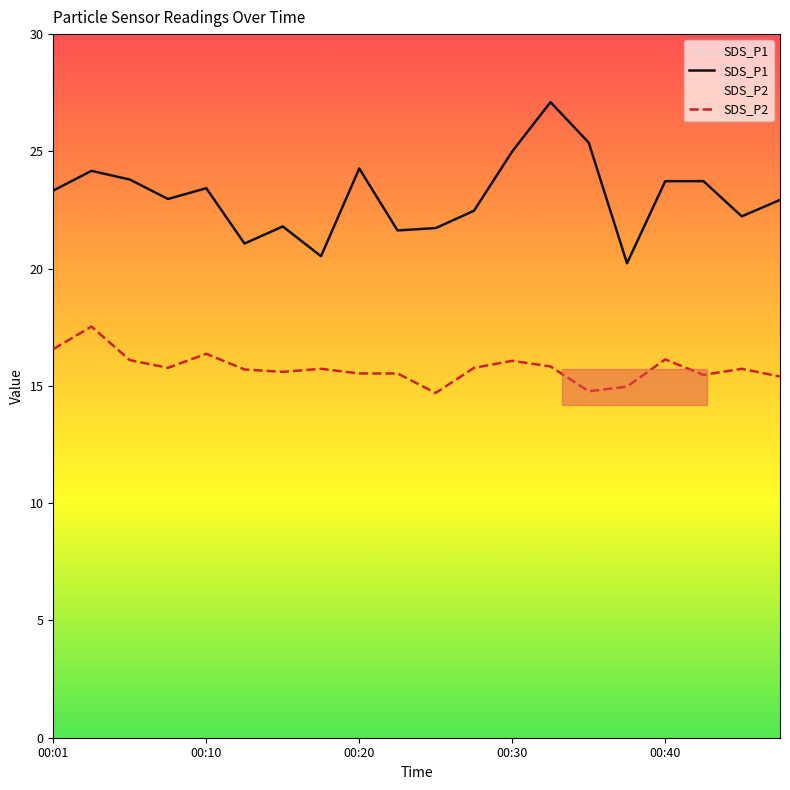

The value of SDS_P1 at 00:01 is 38.6. True or false?

False